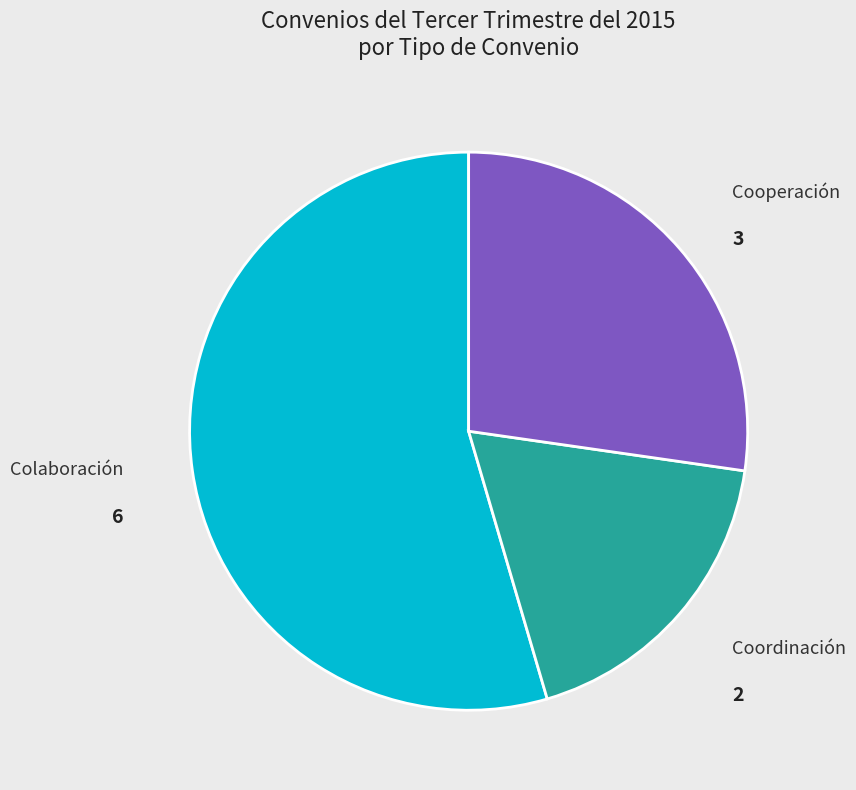

Rank the categories by value from lowest to highest.

Coordinación, Cooperación, Colaboración